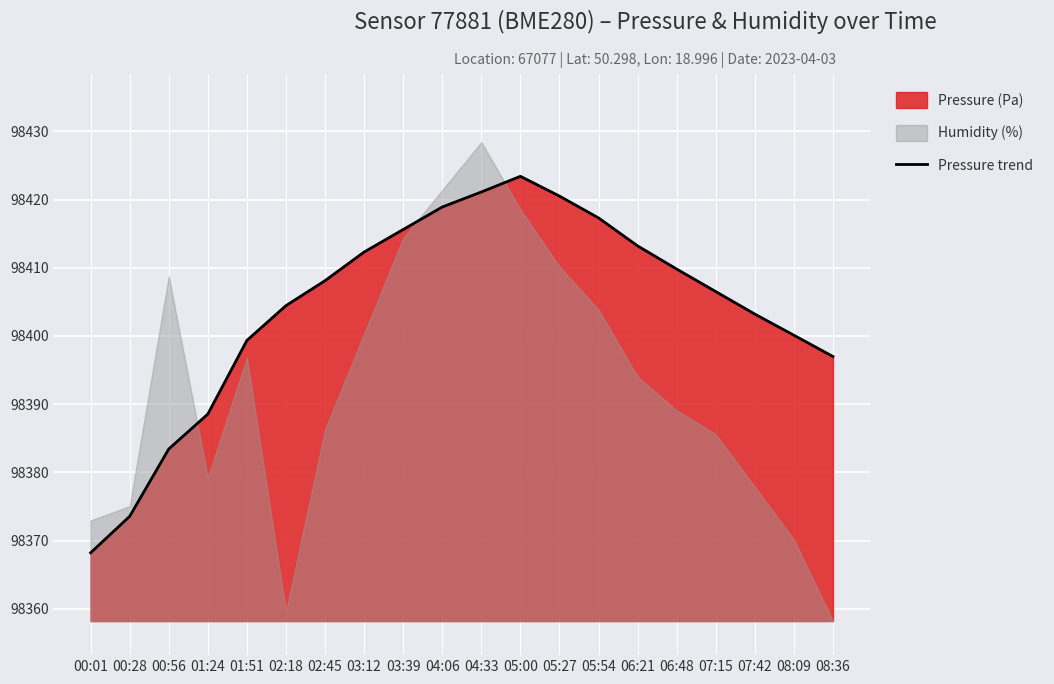

What is the smallest value displayed?

98368.2